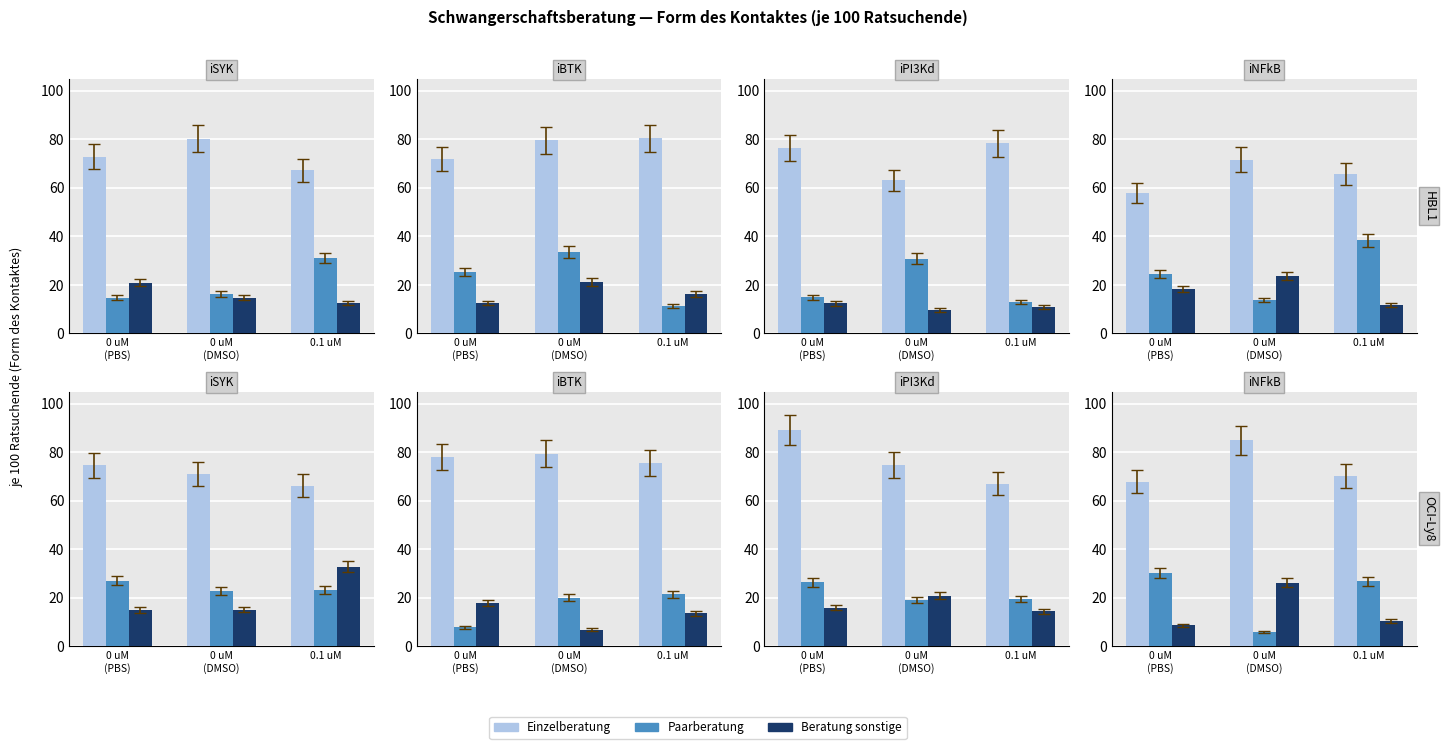

Is it true that Beratung sonstige equals 5.4 at 0.1 uM?

False